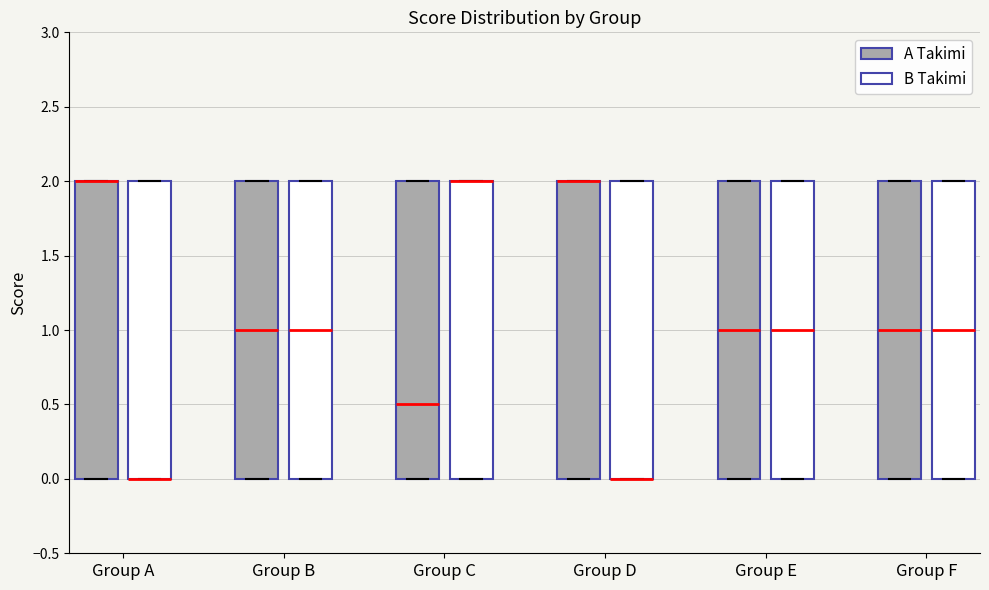

Reading left to right, transcribe this box plot: for each box, give where its median line is, the range the box spans, and where its two whiskers end, as read against the y-axis. The values are not printed on the chart, so give them approximately, as read against the axis.

Group A (A Takimi): median 2.0 (drawn on the box's upper edge), box 0.0 to 2.0, whiskers 0.0 to 2.0
Group A (B Takimi): median 0.0 (drawn on the box's lower edge), box 0.0 to 2.0, whiskers 0.0 to 2.0
Group B (A Takimi): median 1.0, box 0.0 to 2.0, whiskers 0.0 to 2.0
Group B (B Takimi): median 1.0, box 0.0 to 2.0, whiskers 0.0 to 2.0
Group C (A Takimi): median 0.5, box 0.0 to 2.0, whiskers 0.0 to 2.0
Group C (B Takimi): median 2.0 (drawn on the box's upper edge), box 0.0 to 2.0, whiskers 0.0 to 2.0
Group D (A Takimi): median 2.0 (drawn on the box's upper edge), box 0.0 to 2.0, whiskers 0.0 to 2.0
Group D (B Takimi): median 0.0 (drawn on the box's lower edge), box 0.0 to 2.0, whiskers 0.0 to 2.0
Group E (A Takimi): median 1.0, box 0.0 to 2.0, whiskers 0.0 to 2.0
Group E (B Takimi): median 1.0, box 0.0 to 2.0, whiskers 0.0 to 2.0
Group F (A Takimi): median 1.0, box 0.0 to 2.0, whiskers 0.0 to 2.0
Group F (B Takimi): median 1.0, box 0.0 to 2.0, whiskers 0.0 to 2.0